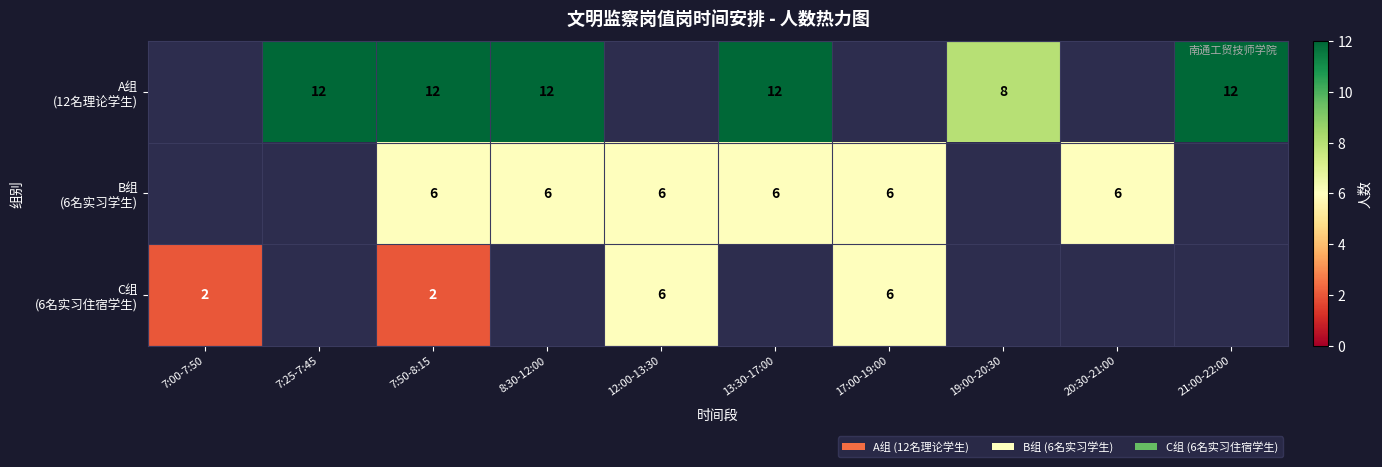

Which has a higher value, 19:00-20:30 or 7:50-8:15?

7:50-8:15